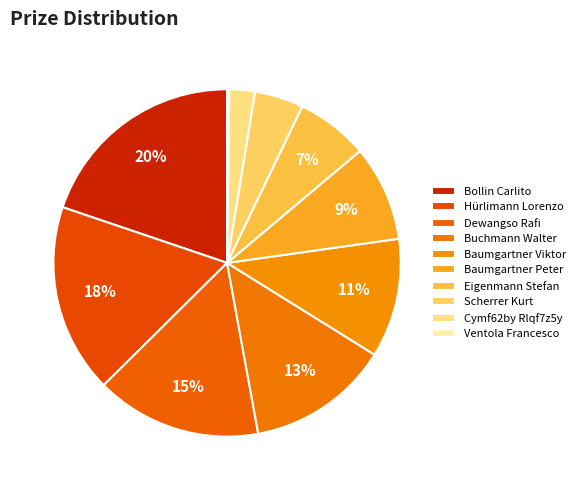

To the nearest percent, what is the average slice percentage?

10%